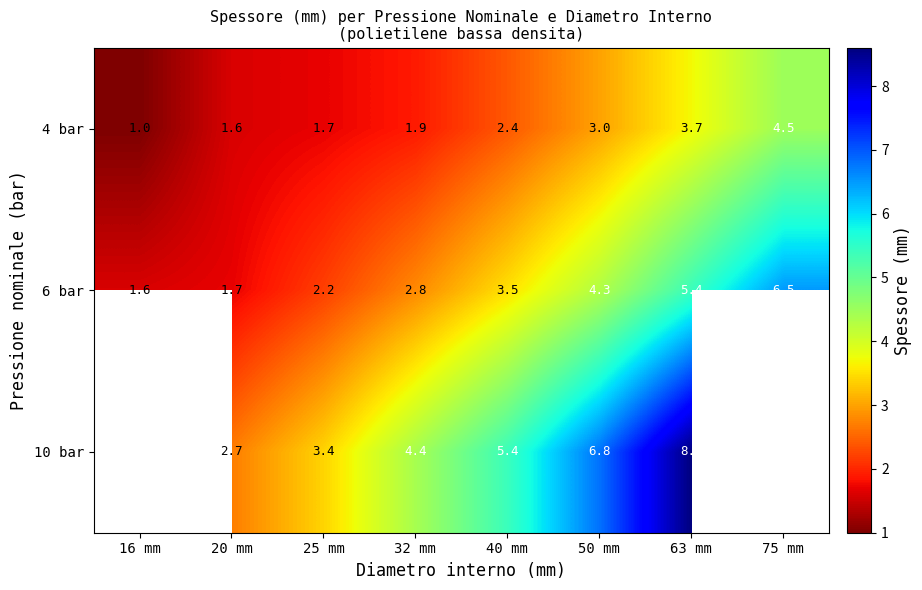

At which label does 4 bar reach its minimum?

16 mm